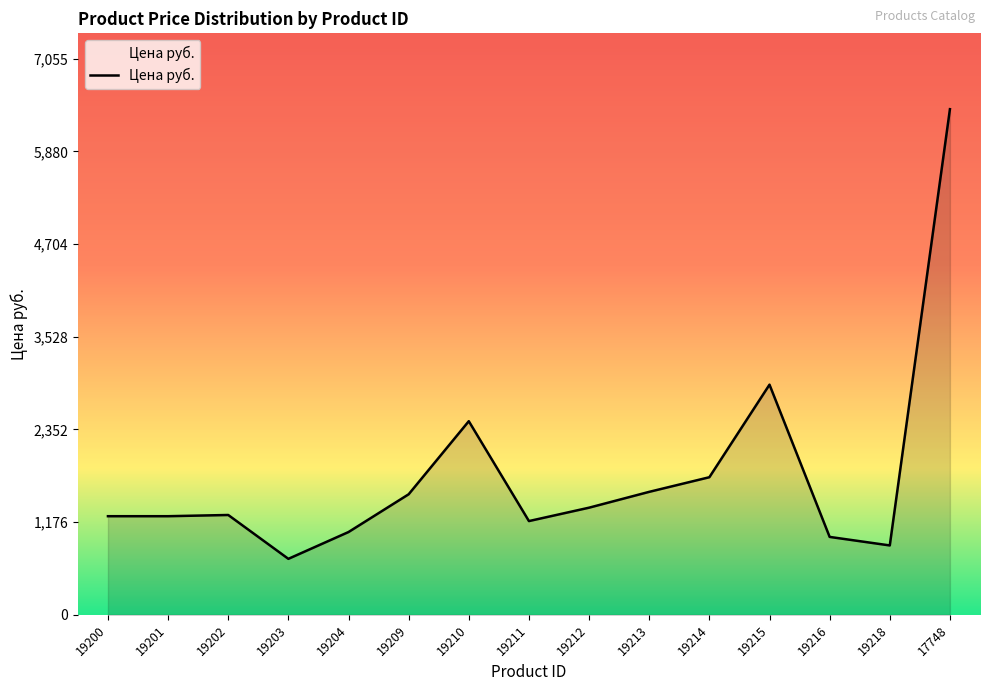

Which category has the highest value across all series?

17748